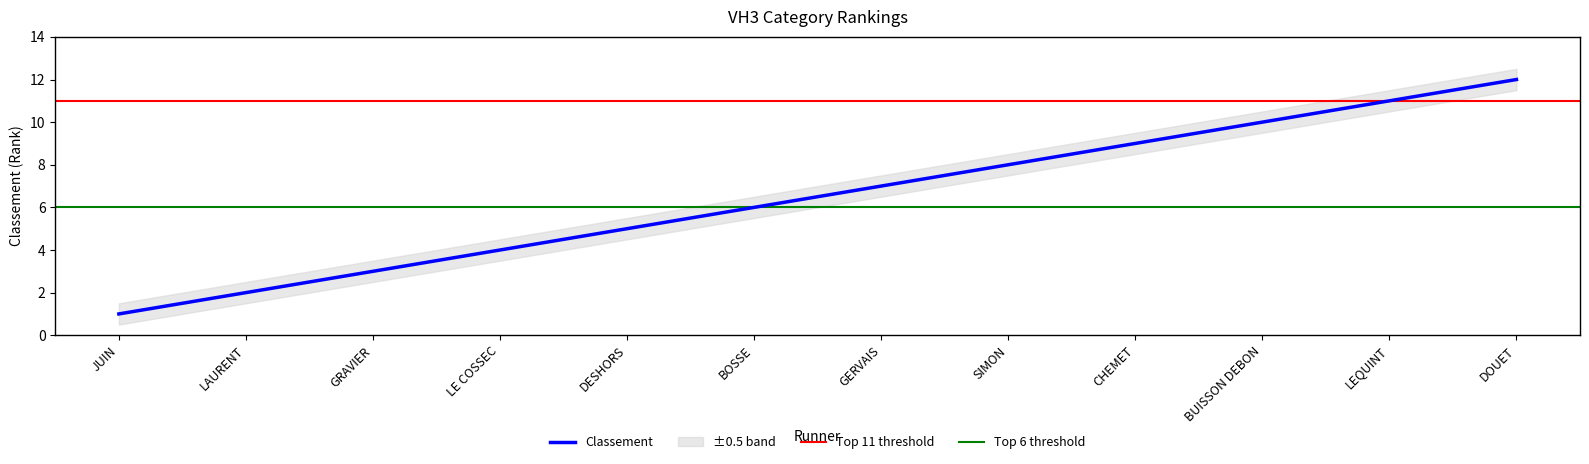

What is the value of the 9th point from the left?

9